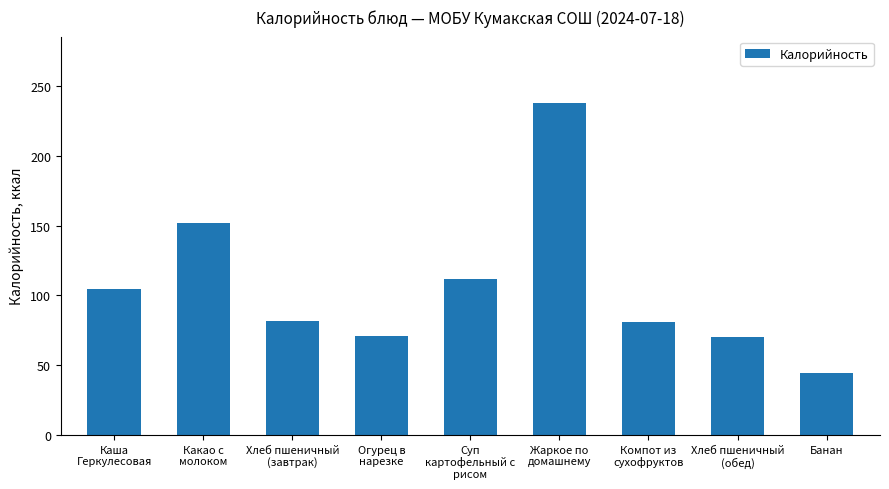

The value at Компот из
сухофруктов is 140.2. True or false?

False